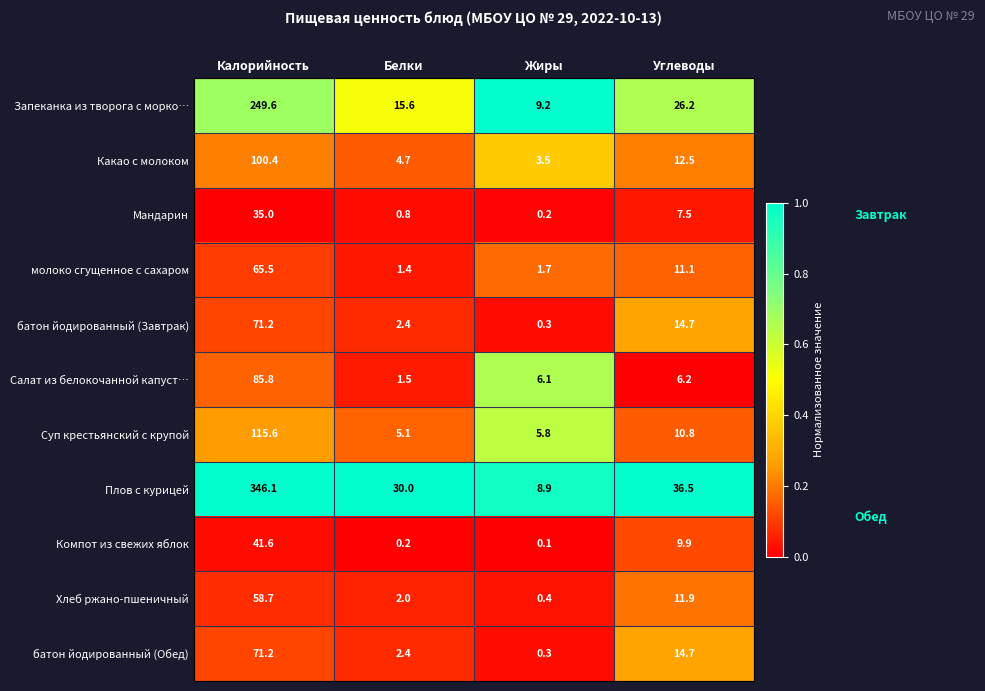

What is the difference between the highest and lowest values at Калорийность?

311.1